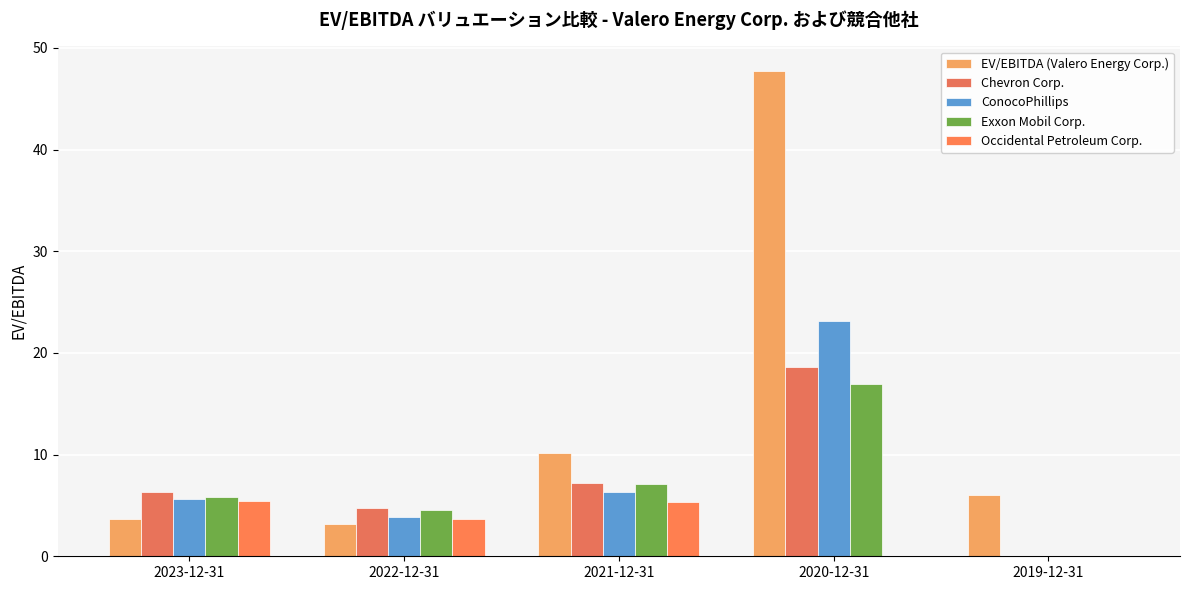

Between 2023-12-31 and 2021-12-31, which is larger?

2021-12-31